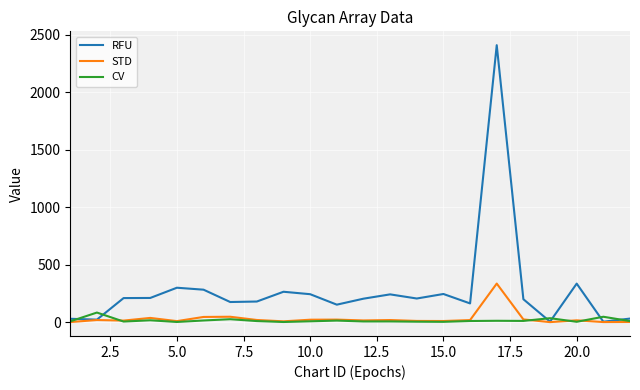

Which series has the largest total across all categories?

RFU